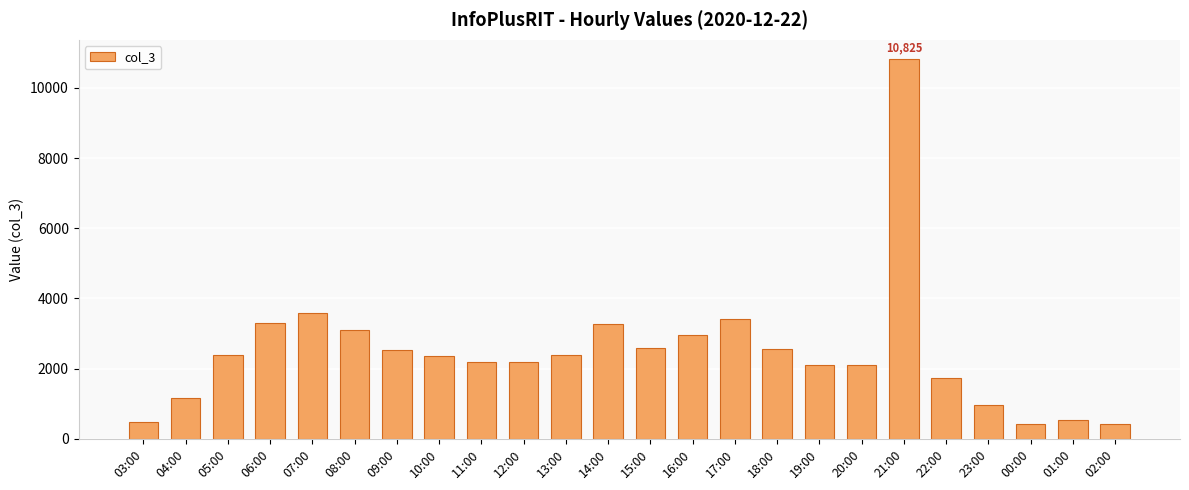

Which category has the highest value across all series?

21:00